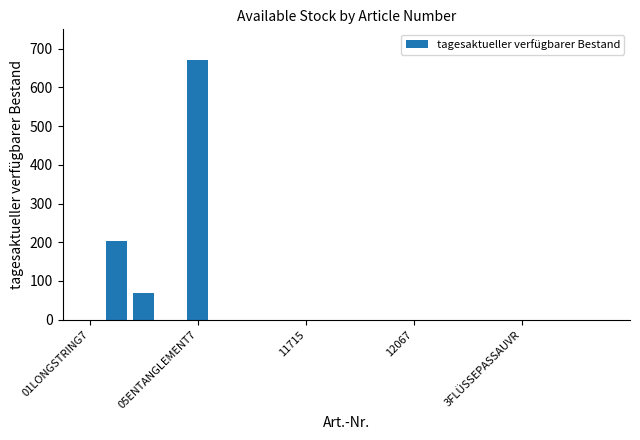

Reading left to right, extract all data points from this chart.

0	204	70	0	670	0	0	0	0	0	0	0	0	0	0	0	0	0	0	0